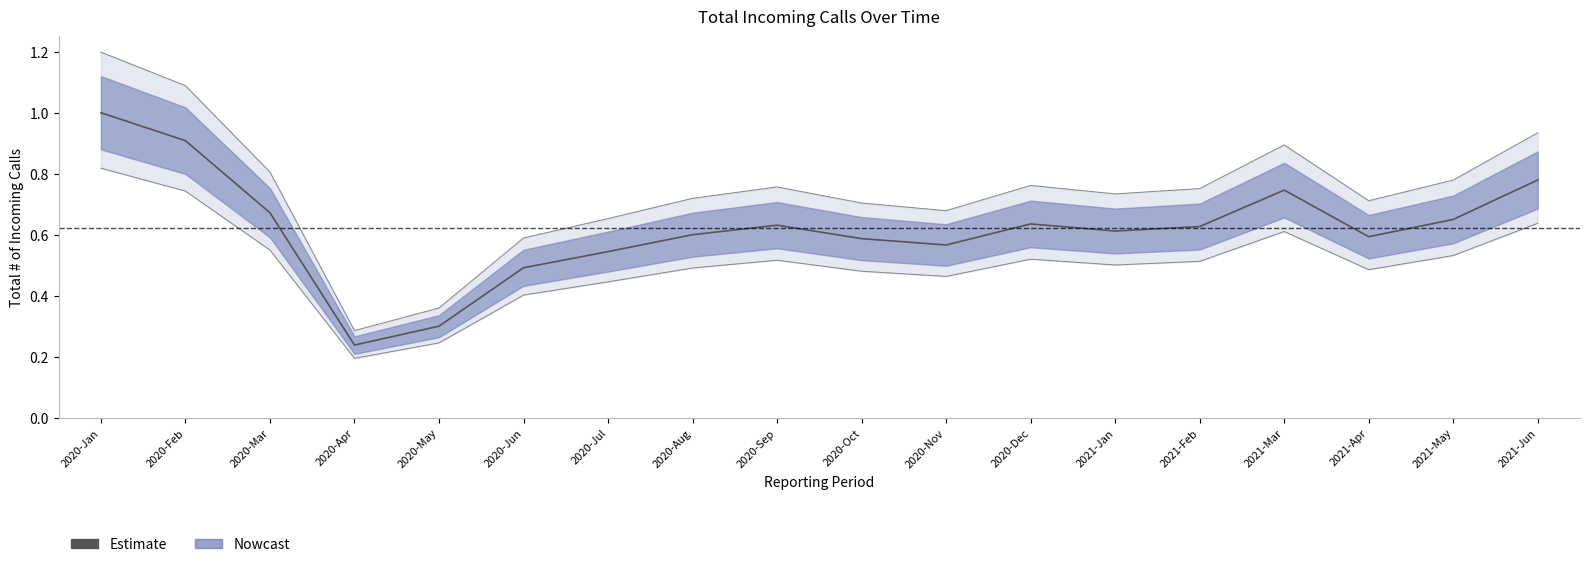

What is the difference between the values at 2020-Jan and 2020-Aug?

0.4